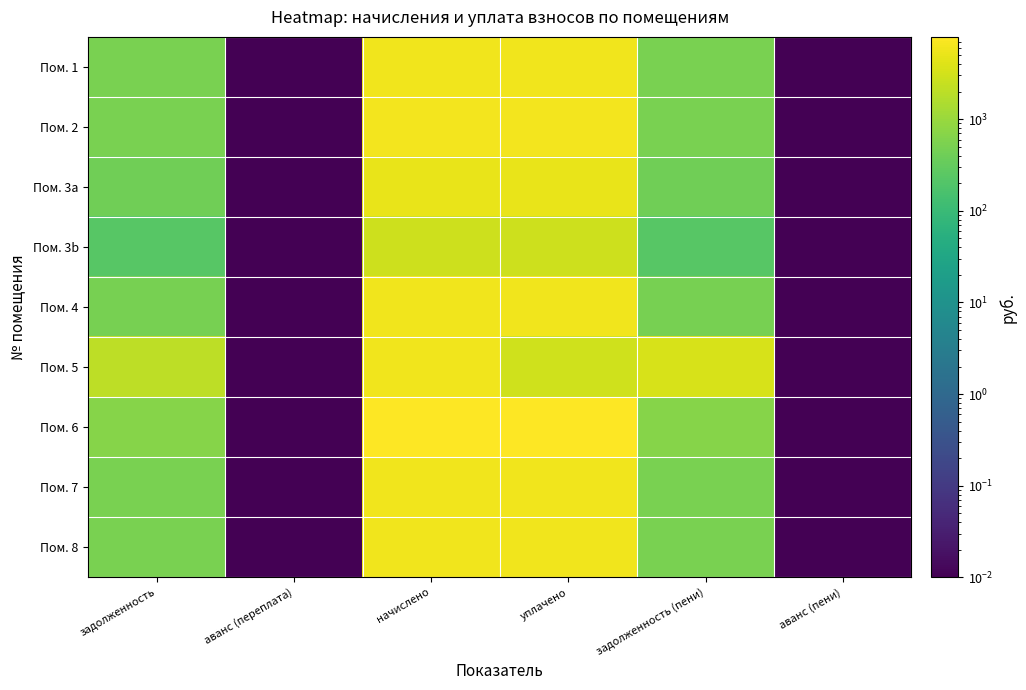

Count the number of categories in the chart.

6